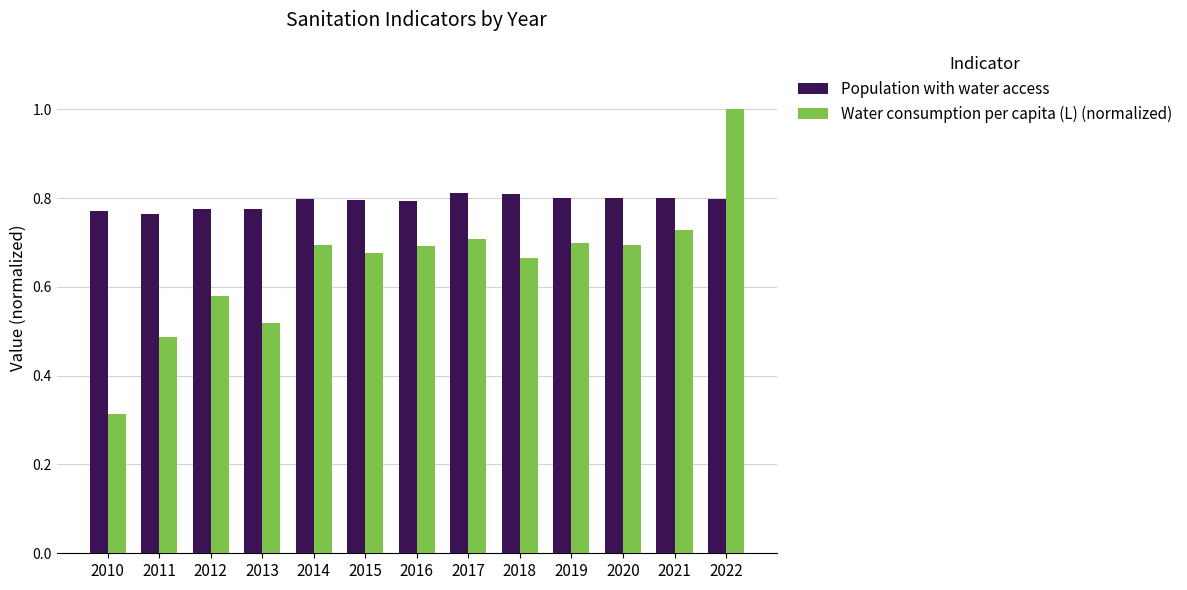

Which series has the largest total across all categories?

Population with water access